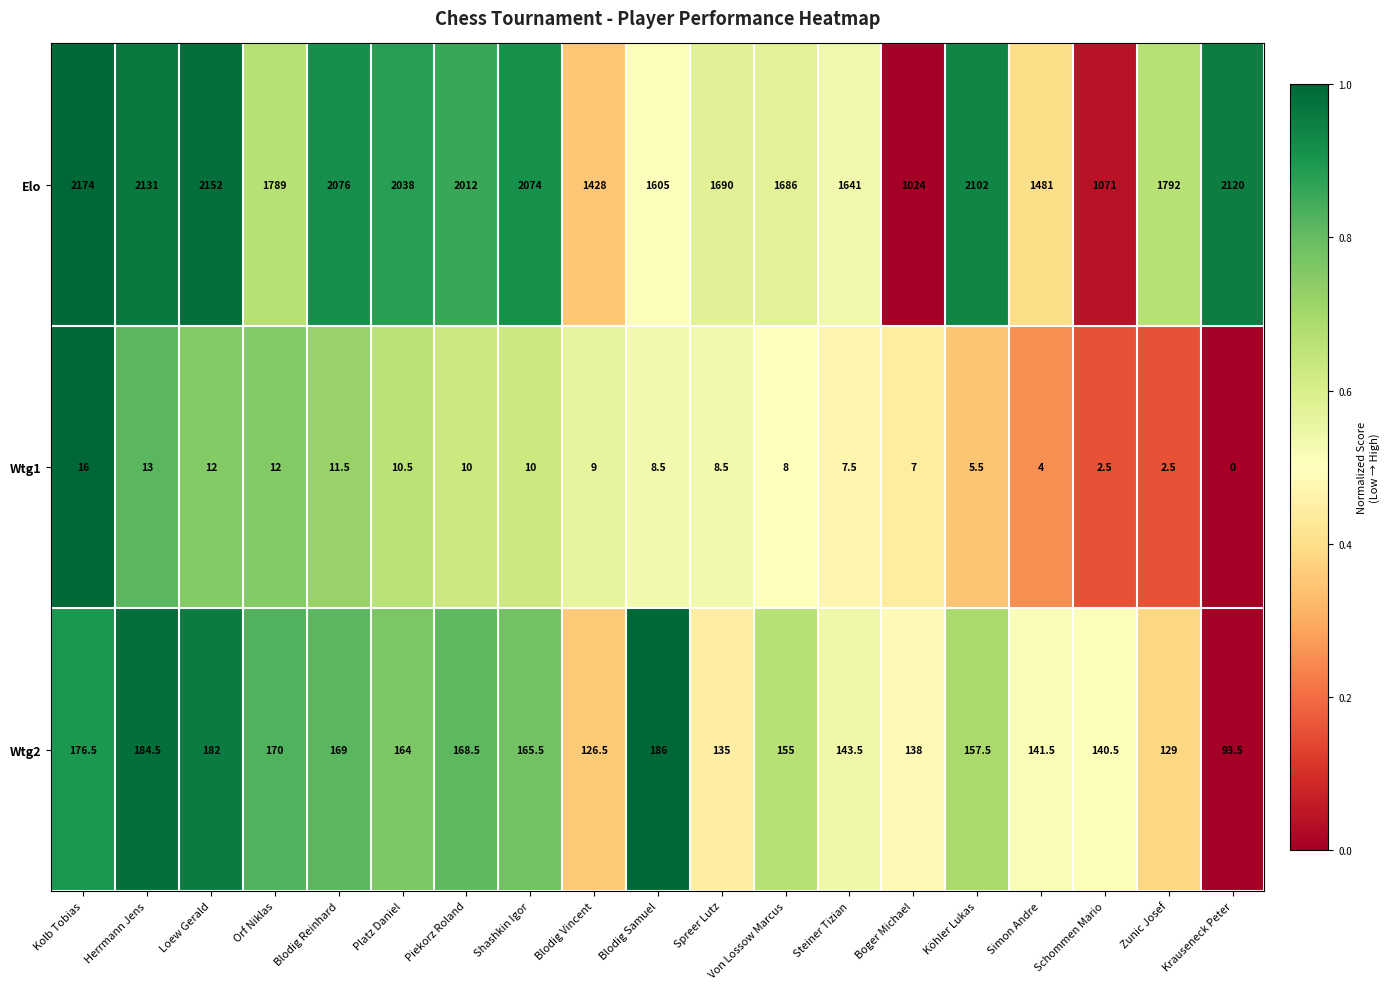

The value of Elo at Orf Niklas is 767.4. True or false?

False